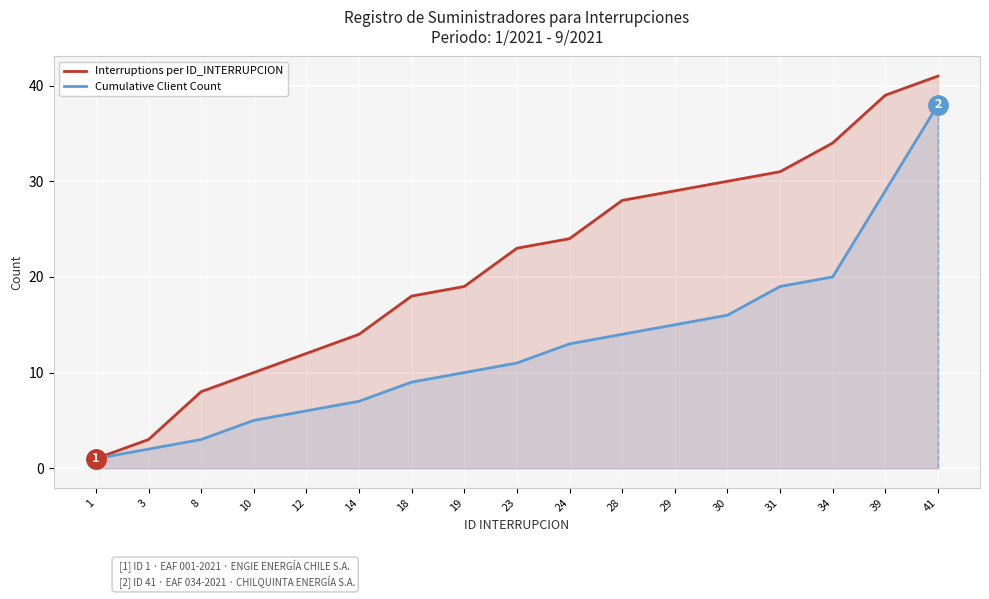

How many data points in Interruptions per ID_INTERRUPCION are less than 23?

8